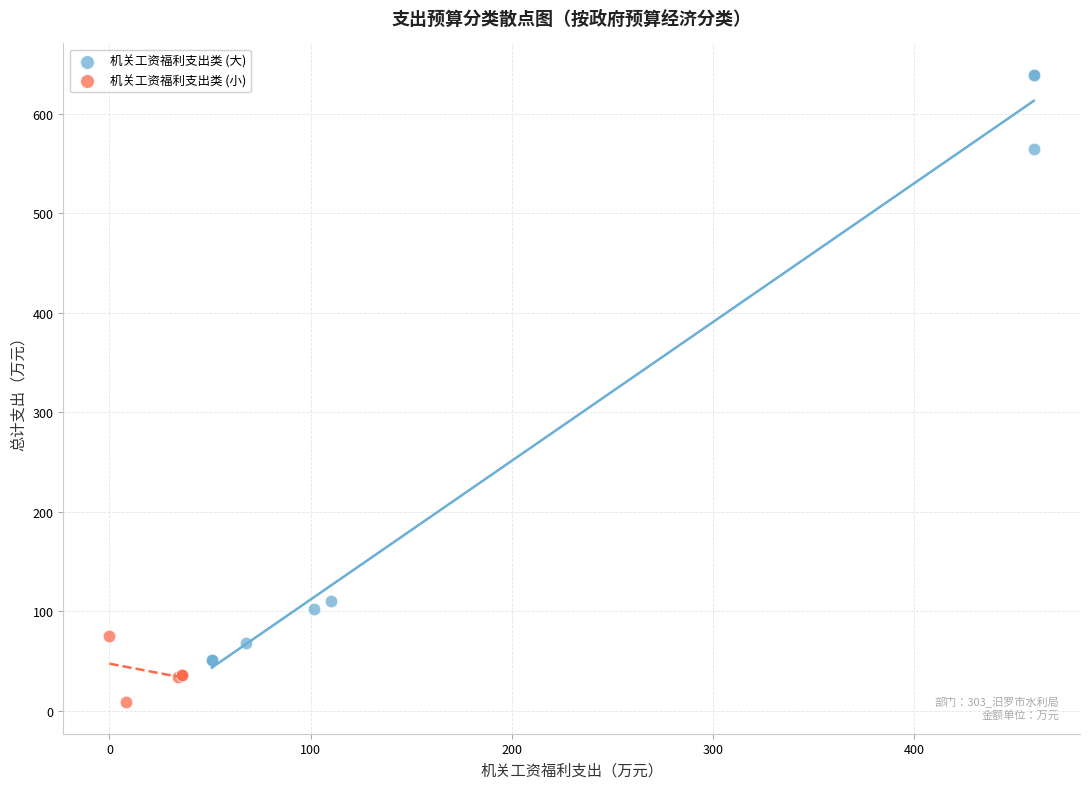

Which series contains the lowest Y value?

机关工资福利支出类 (小)